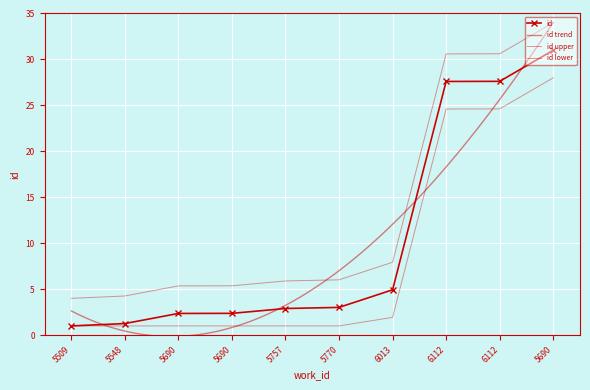

Where does the data first go above 3?

5770